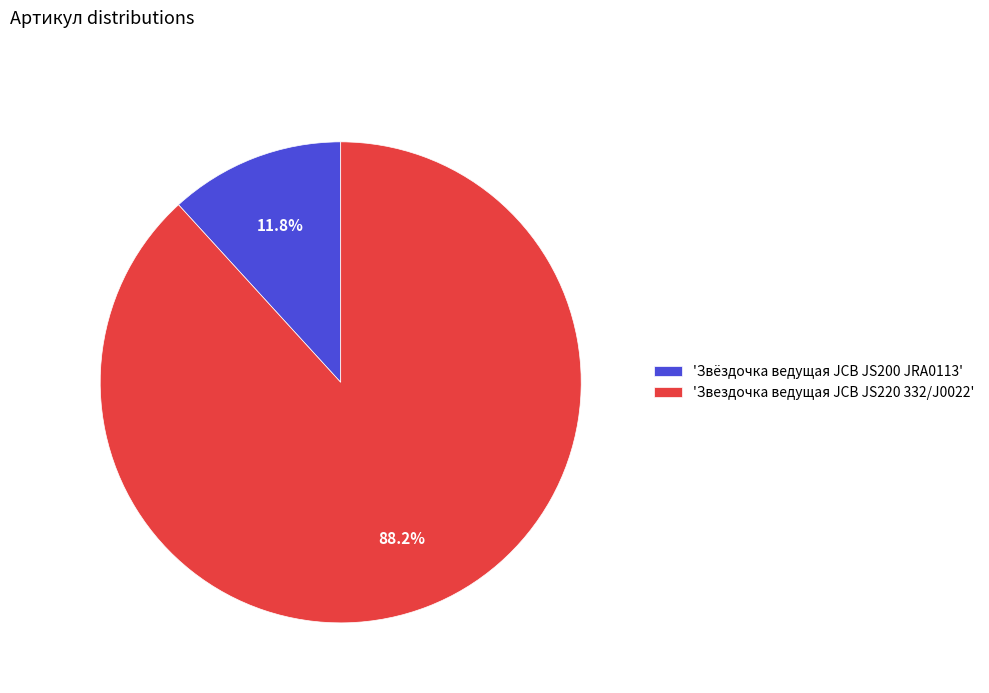

What portion of the pie excludes 'Звездочка ведущая JCB JS220 332/J0022'?

11.8%